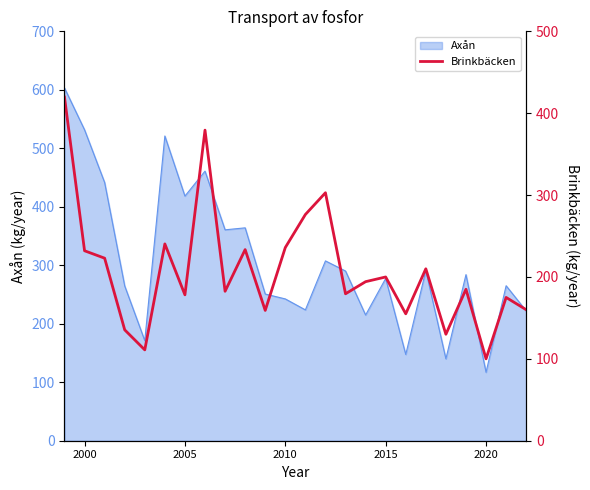

Count the number of values greater than 194.

12